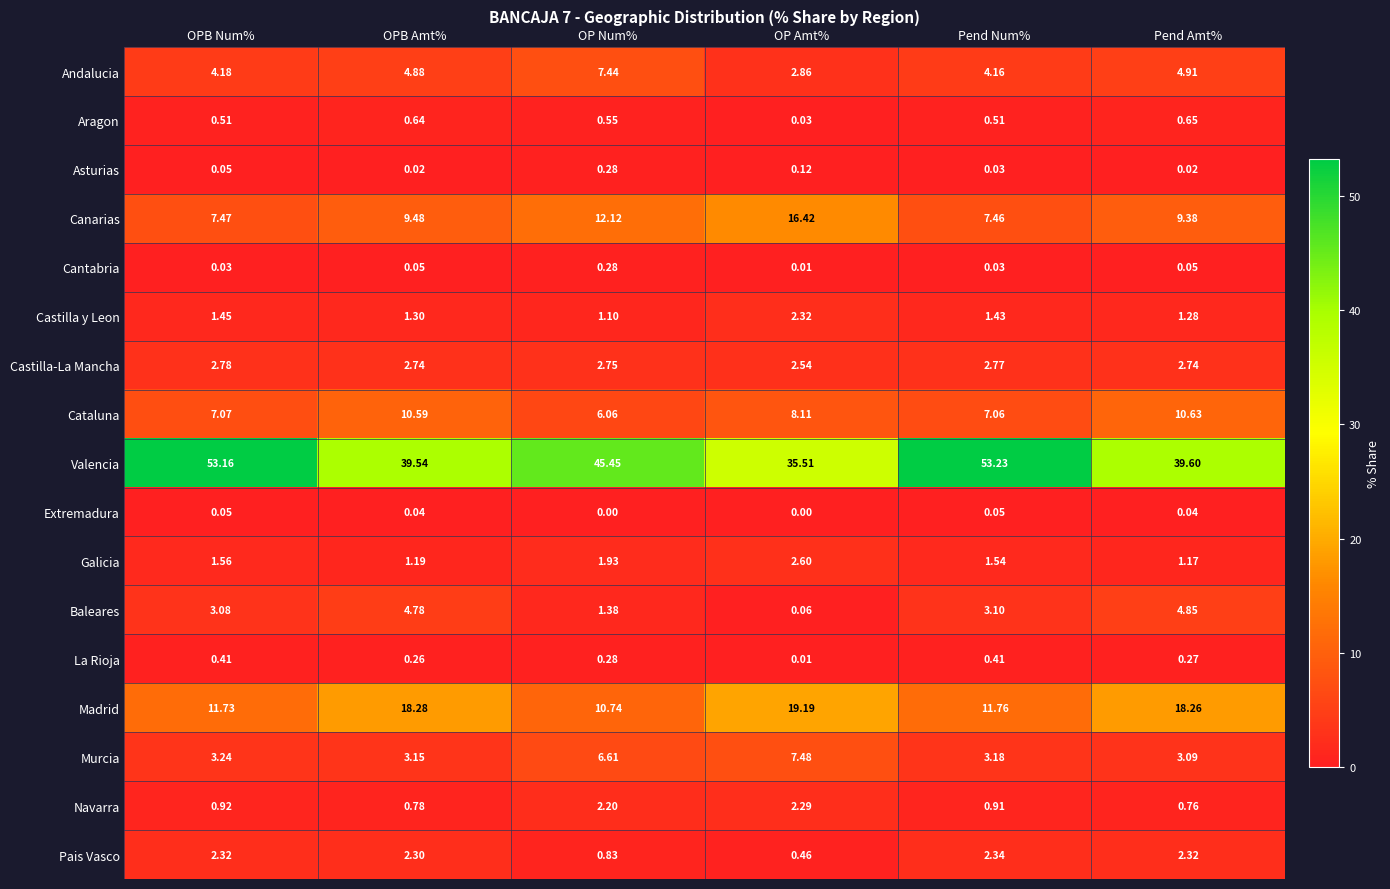

Which category has the highest value across all series?

Pend Num%